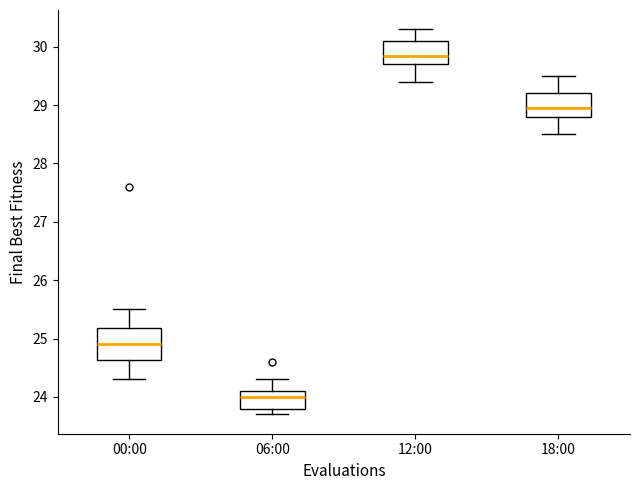

Reading left to right, read every box against the y-axis: the position of its median line, the range the box covers, and the ends of its whiskers. The values are not printed on the chart, so give them approximately, as read against the axis.

00:00: median 24.9, box 24.6 to 25.2, whiskers 24.3 to 25.5
06:00: median 24.0, box 23.8 to 24.1, whiskers 23.7 to 24.3
12:00: median 29.9, box 29.7 to 30.1, whiskers 29.4 to 30.3
18:00: median 29.0, box 28.8 to 29.2, whiskers 28.5 to 29.5